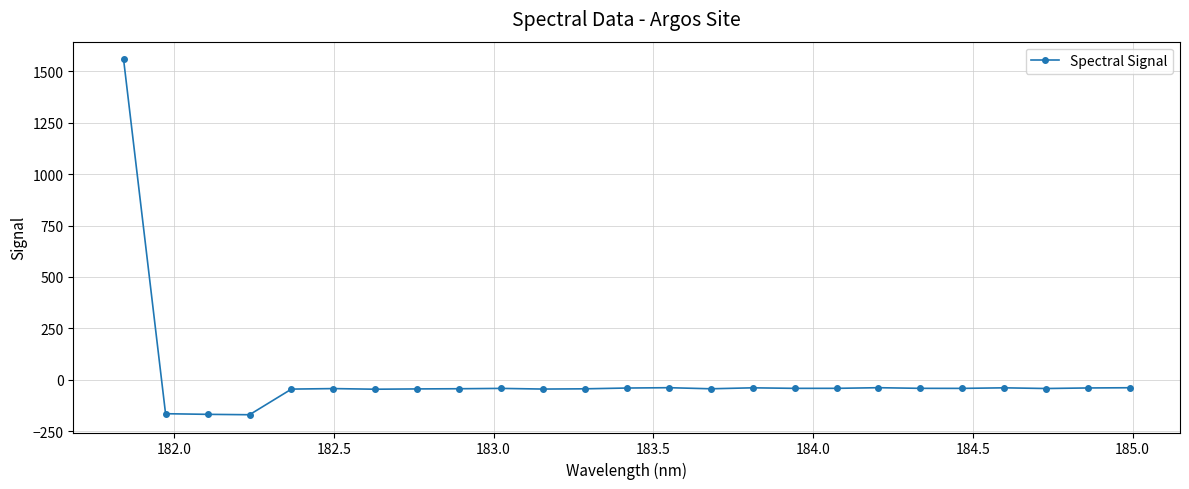

What is the sum of all values?

166.0